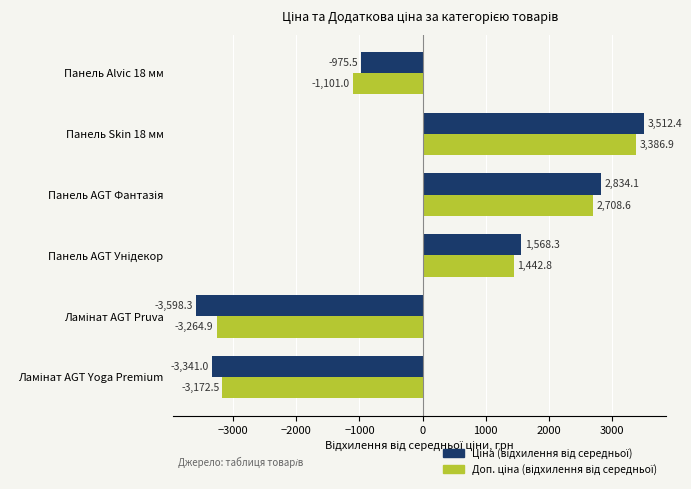

What is the minimum value shown in the chart?

-3598.3